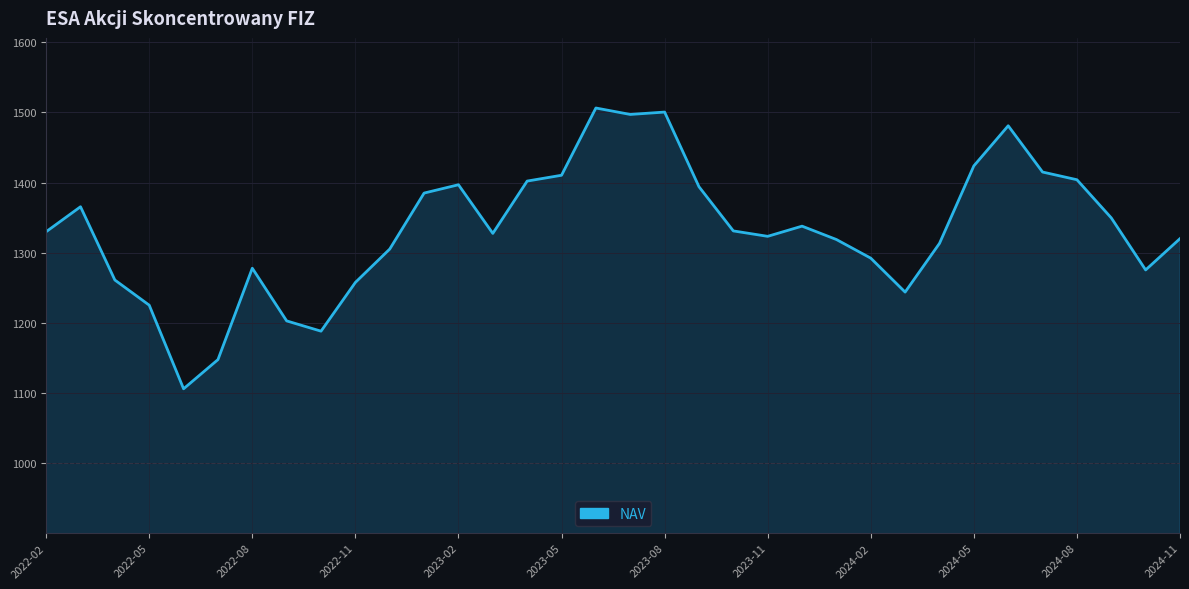

What is the maximum value shown in the chart?

1506.3